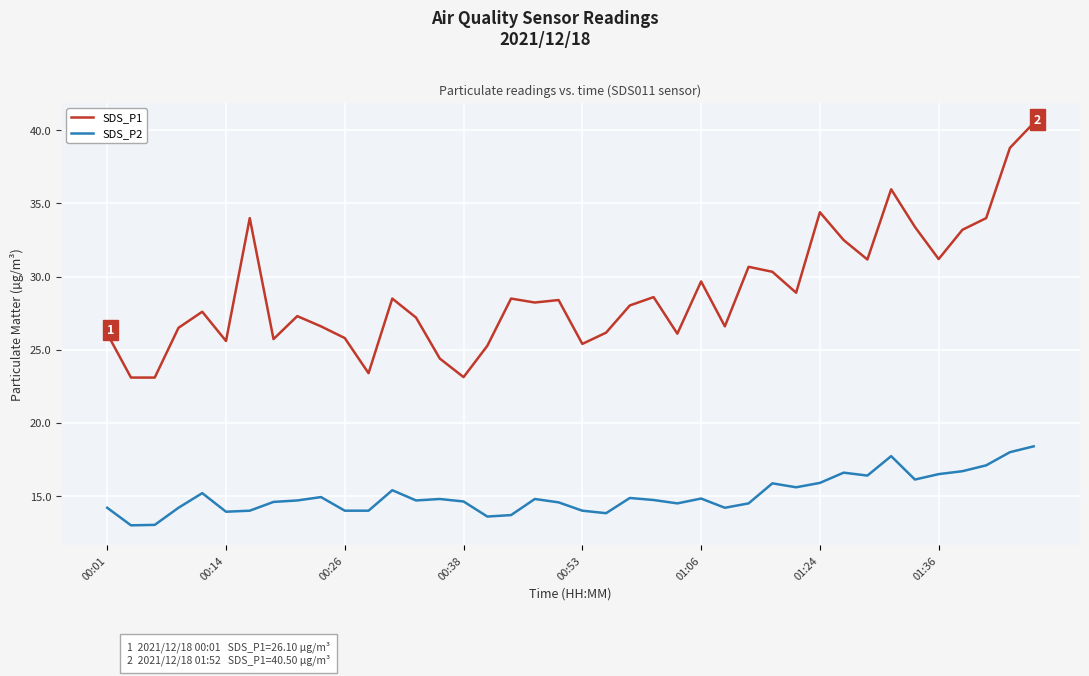

List the series in order of their overall mean, highest first.

SDS_P1, SDS_P2